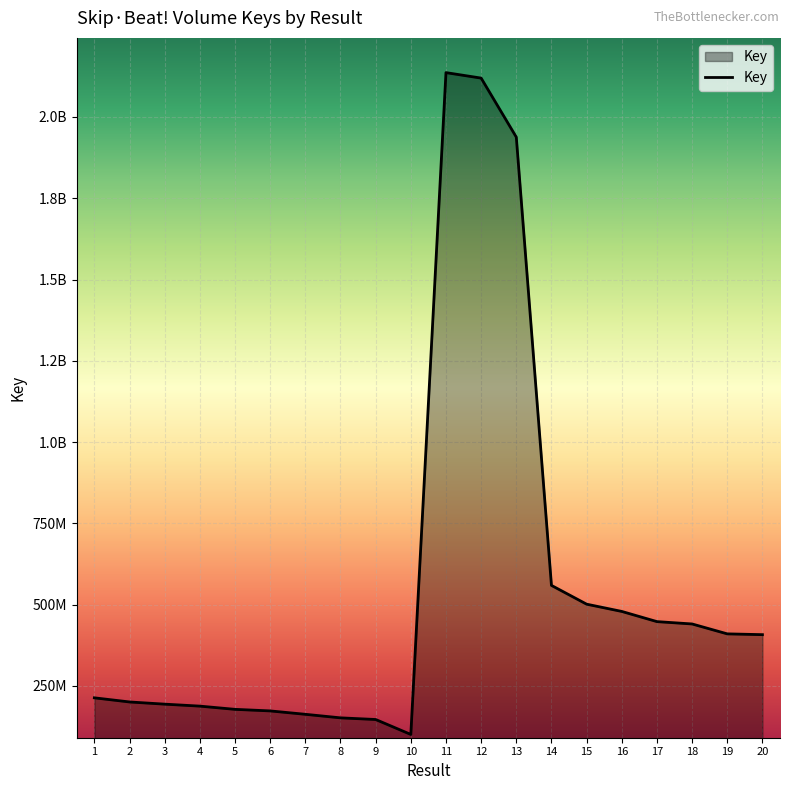

What is the difference between the second highest and second lowest values?

1972917862